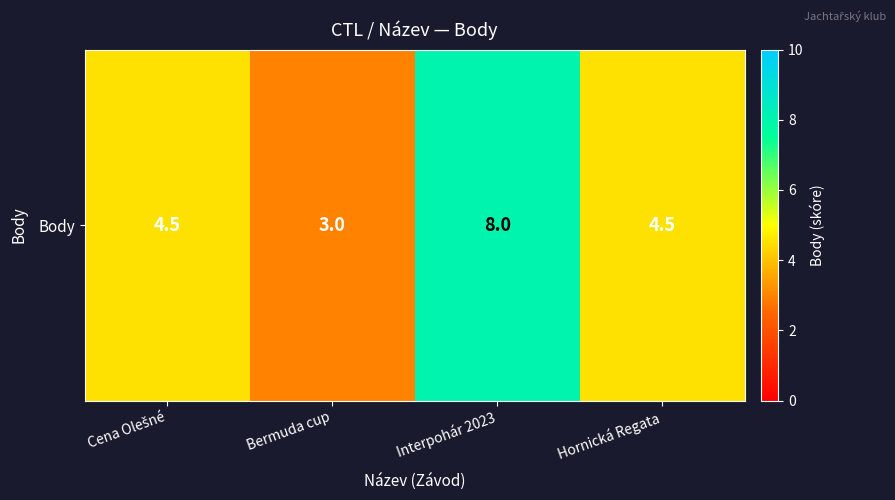

At which category does the chart reach its minimum across all series?

Bermuda cup